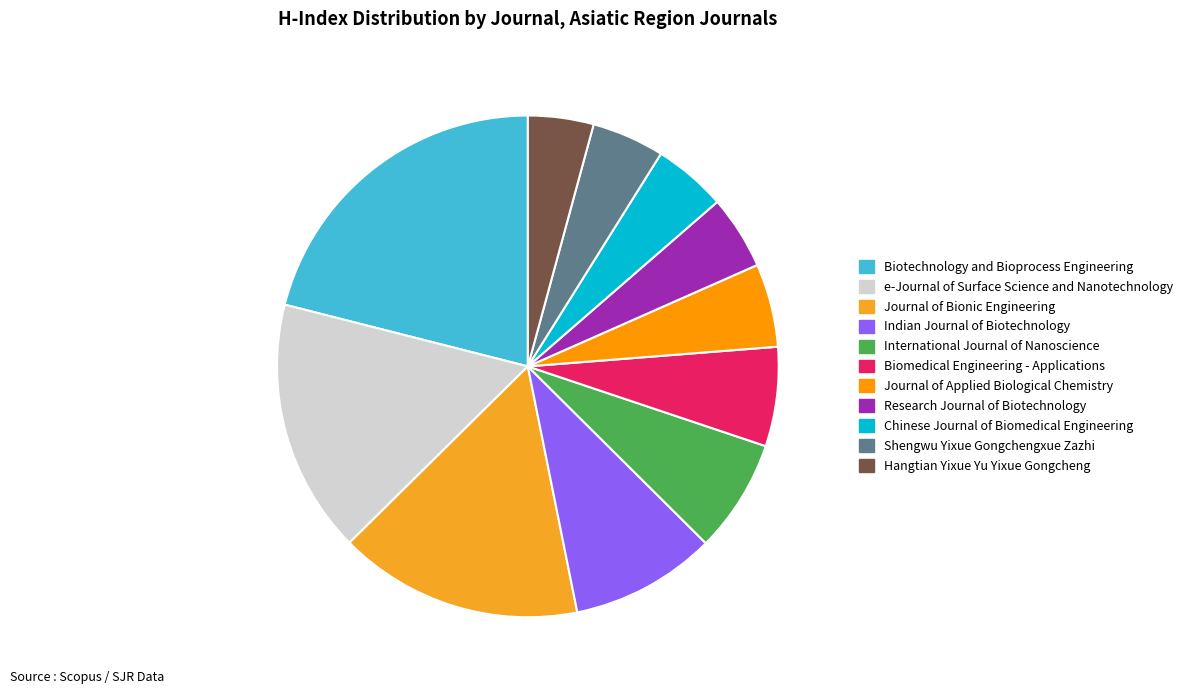

What percentage do Research Journal of Biotechnology and Indian Journal of Biotechnology together represent?

14.2%